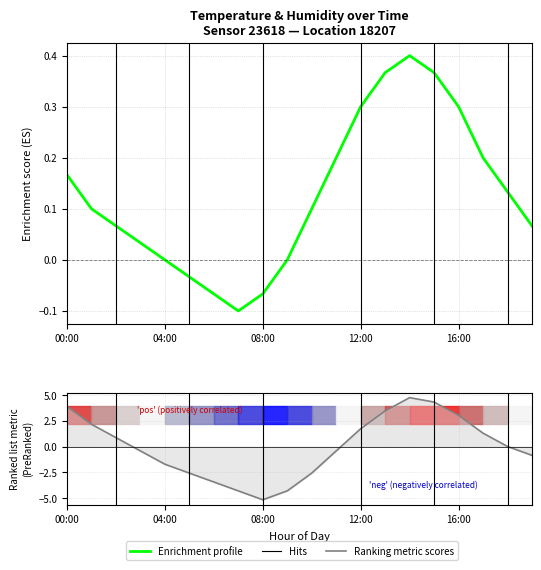

The value of humidity at 15:00 is 2.7. True or false?

False